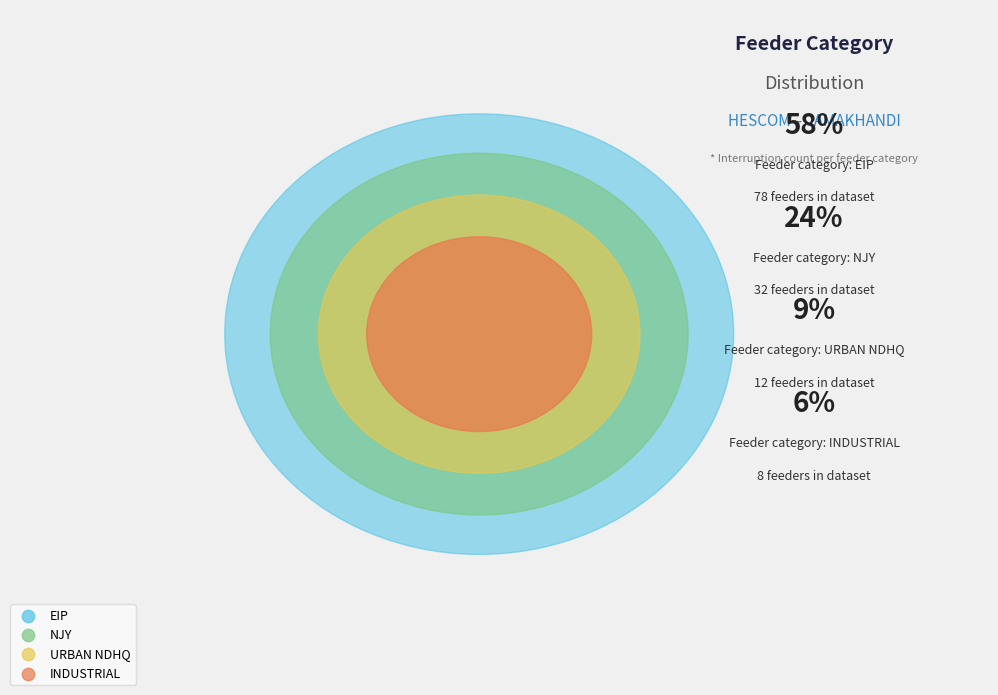

To the nearest percent, what is the combined percentage of EIP and INDUSTRIAL?

64%